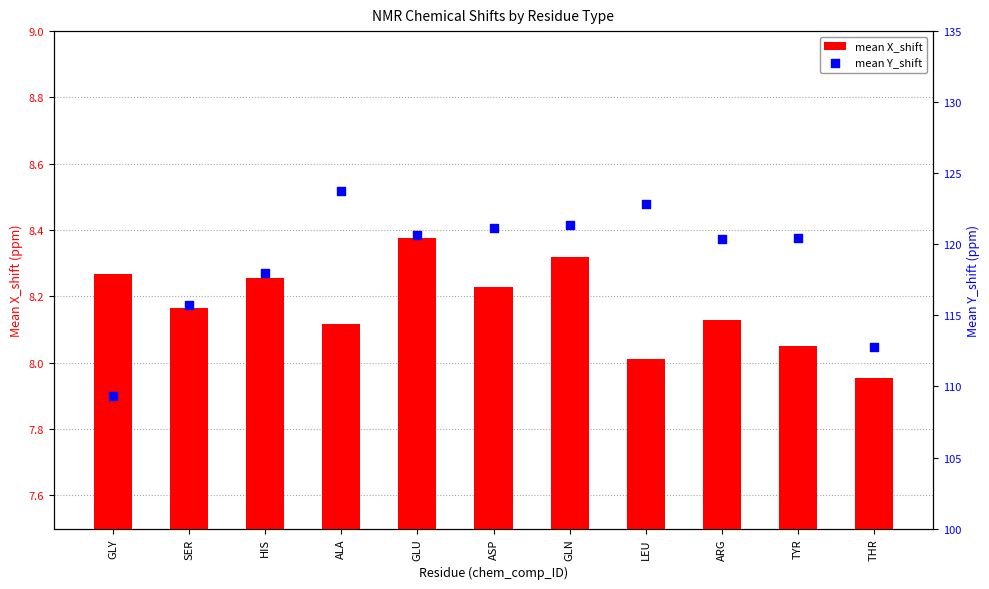

At which category is the sum across all series the highest?

ALA